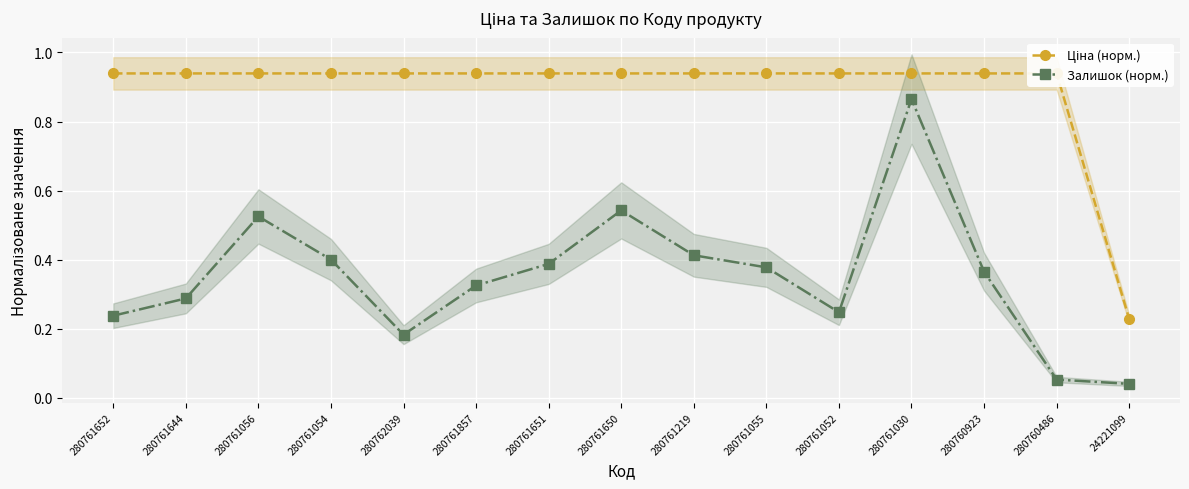

What is the difference between the highest and lowest values at 280761651?

0.6